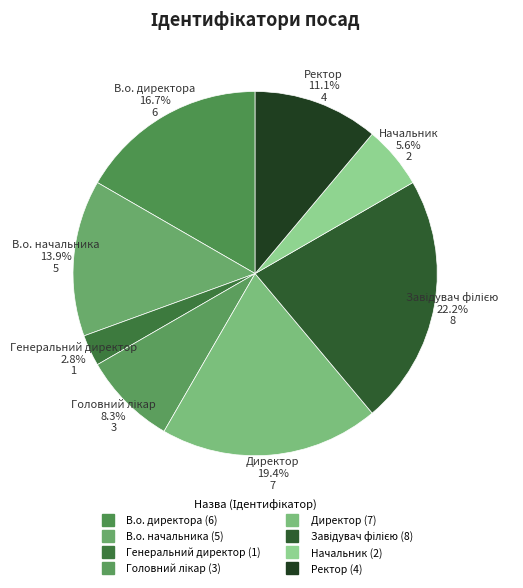

True or false: В.о. начальника accounts for 1% of the total.

False